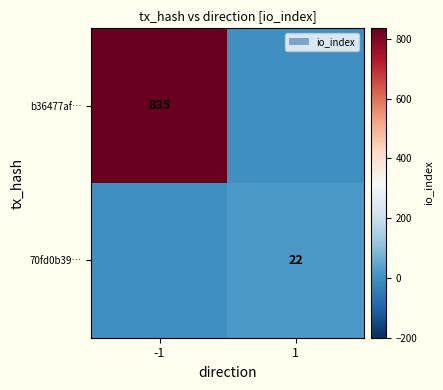

The b36477af… series shows 1432 at -1. True or false?

False